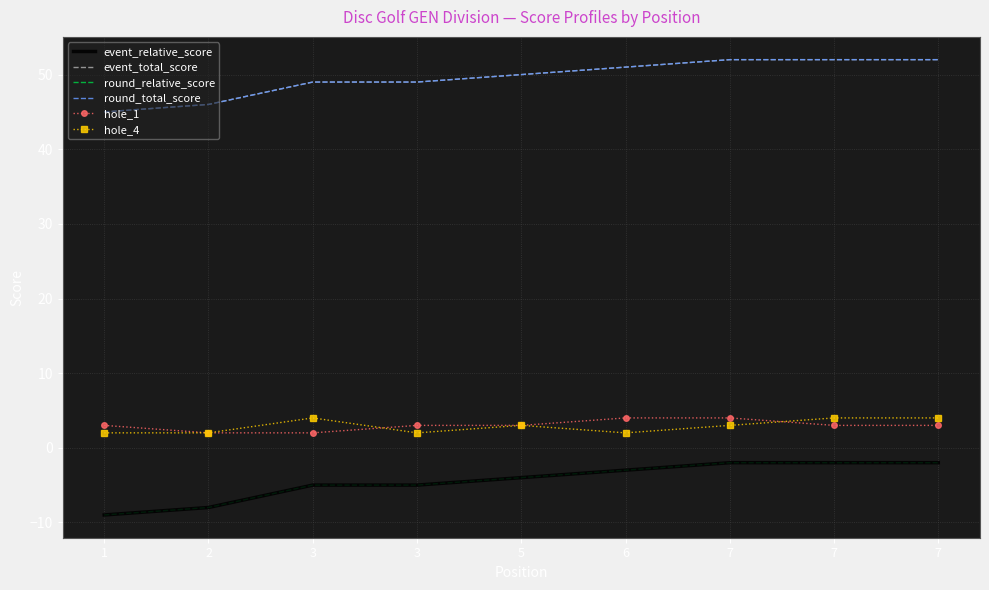

What is the smallest value displayed?

-9